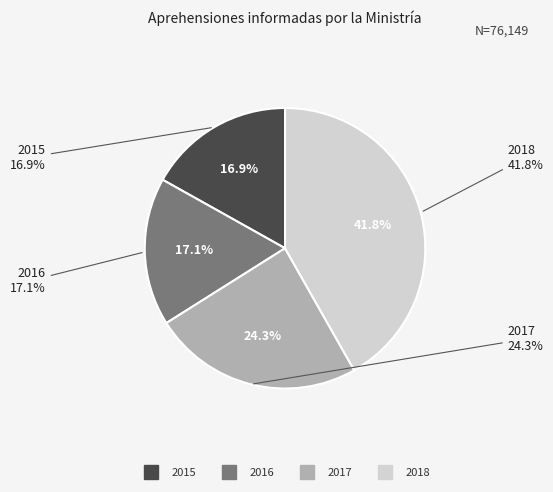

Combined, what portion of the pie is 2015 and 2016?

34.0%